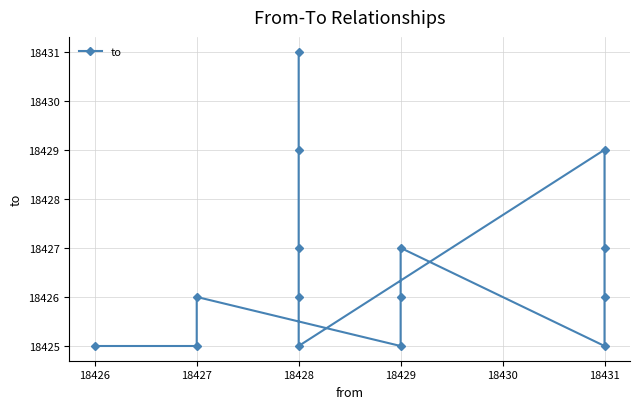

What is the sum of all values?

276399